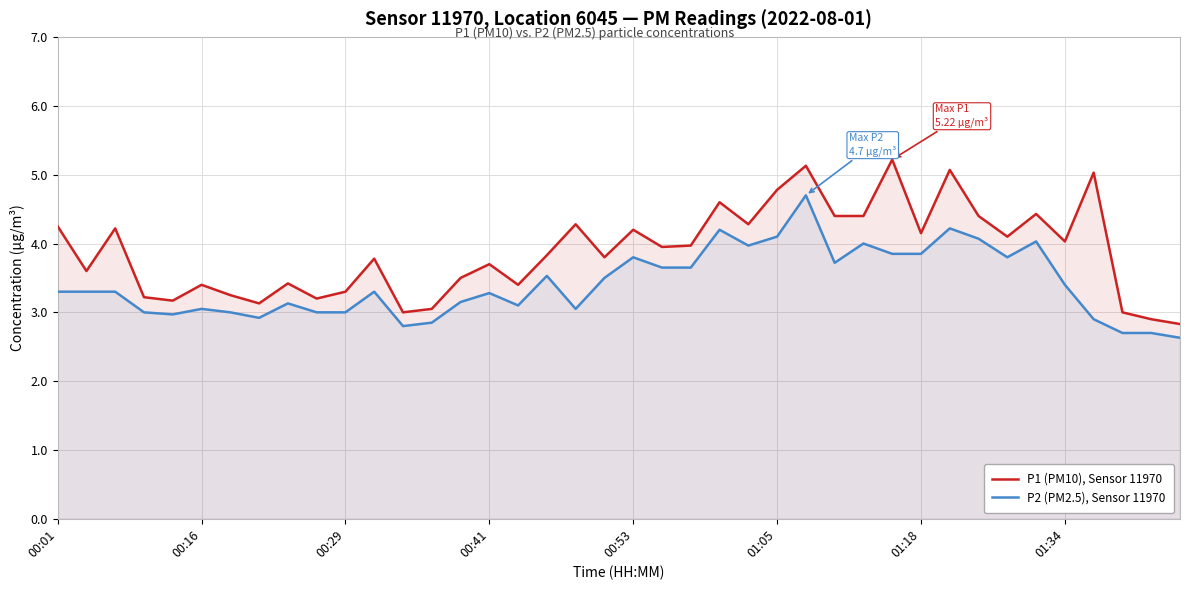

Which series has the largest total across all categories?

P1 (PM10), Sensor 11970